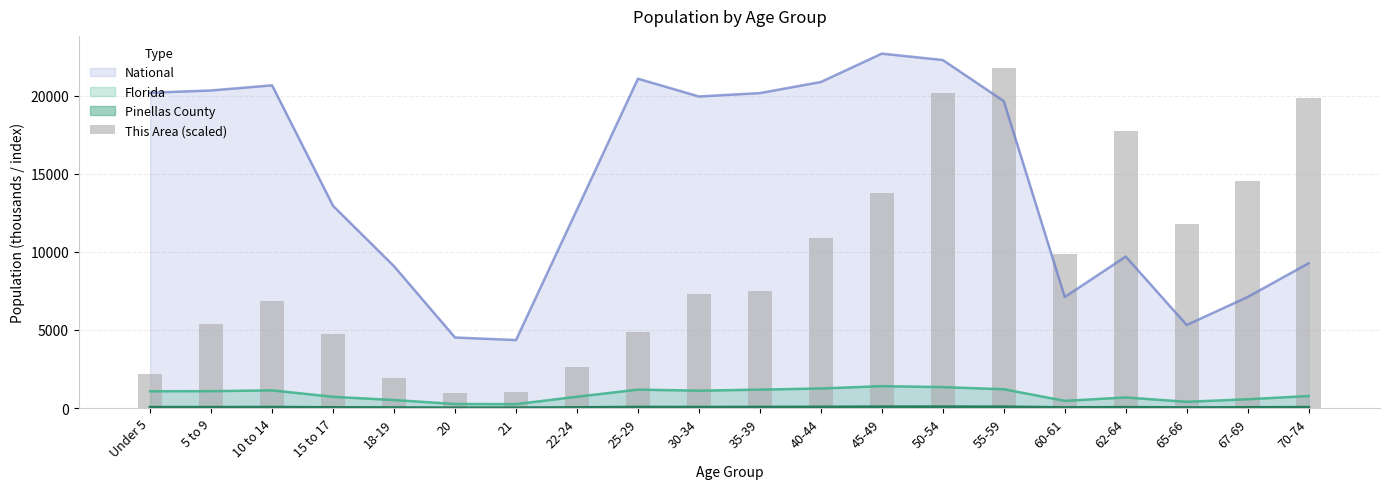

The value of Florida at 35-39 is 1178.5. True or false?

True